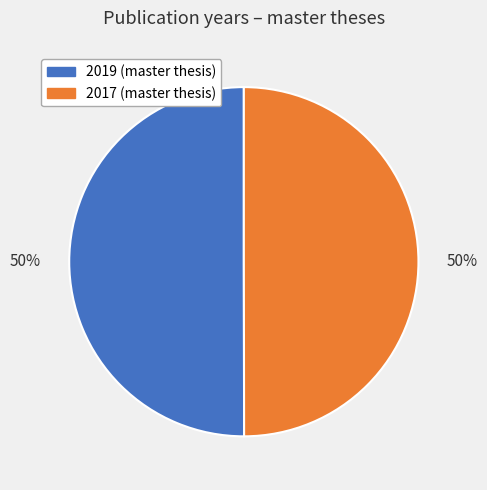

What is the ratio of the value at 2017 to the value at 2019?

1.0